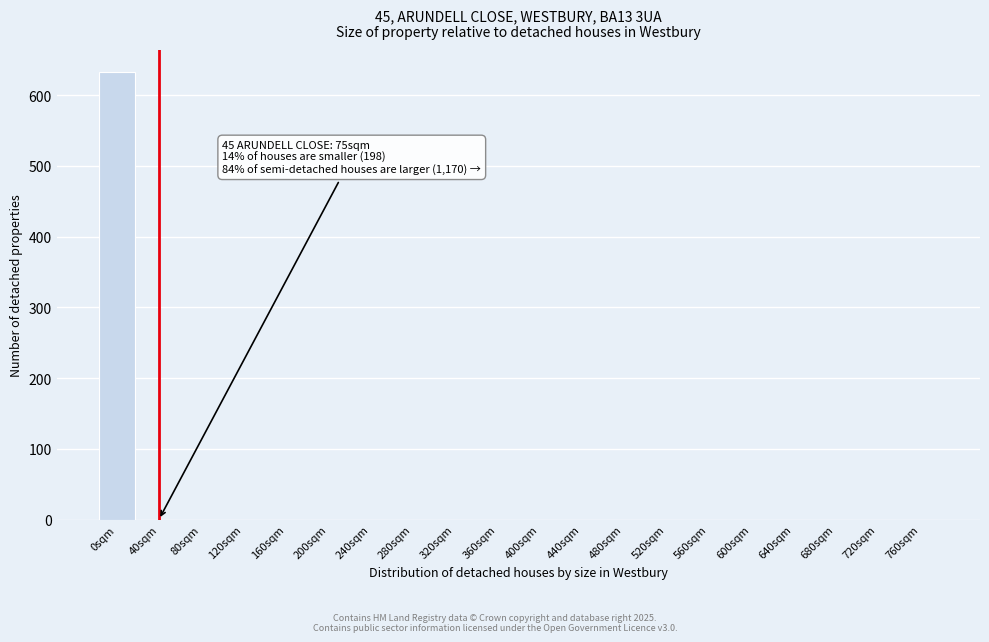

Reading left to right, list all the values displayed in this chart.

0sqm=632	40sqm=0	80sqm=0	120sqm=0	160sqm=0	200sqm=0	240sqm=0	280sqm=0	320sqm=0	360sqm=0	400sqm=0	440sqm=0	480sqm=0	520sqm=0	560sqm=0	600sqm=0	640sqm=0	680sqm=0	720sqm=0	760sqm=0